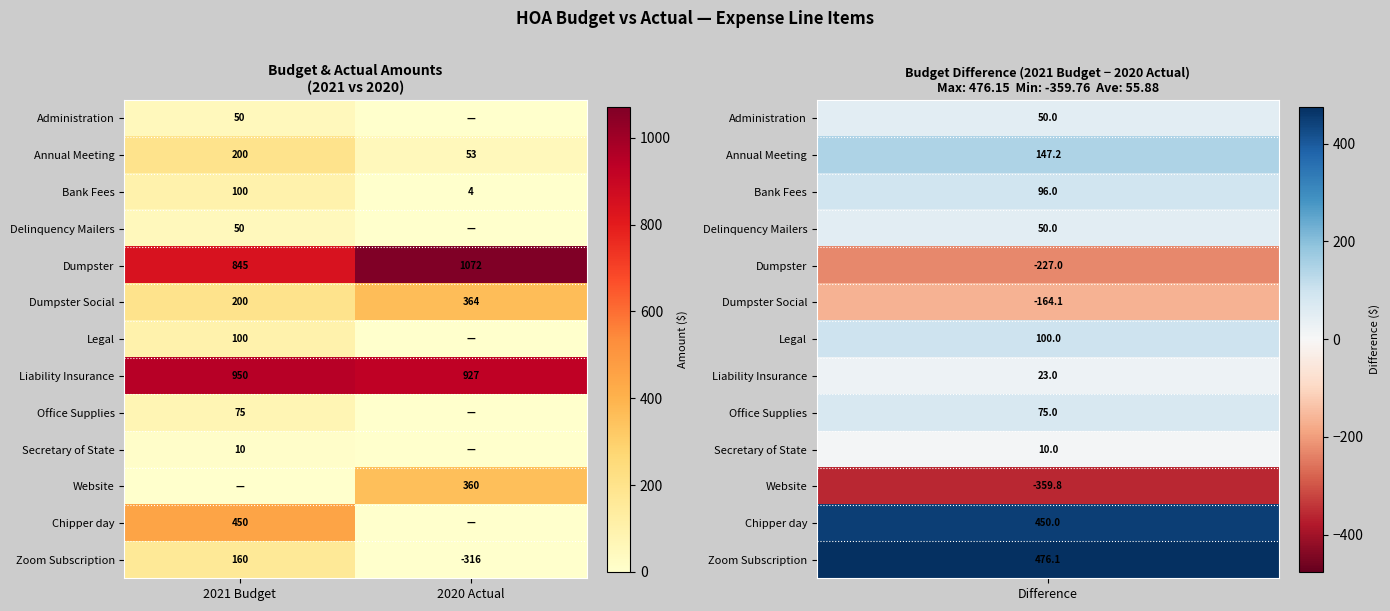

Rank the categories by Dumpster Social value from lowest to highest.

2021 Budget, 2020 Actual